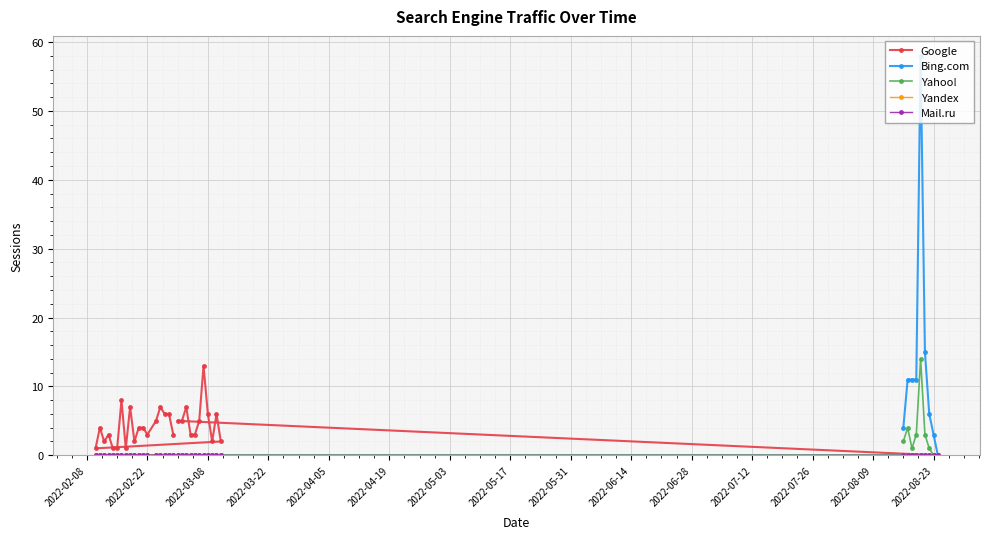

Is this an area chart (filled region under the line)?

No